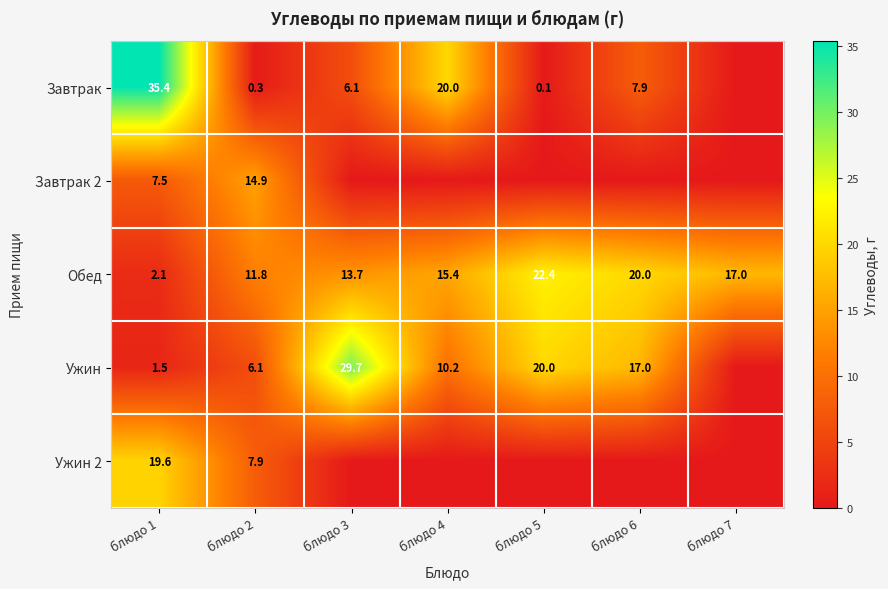

Where is Обед nearest to the value 12?

блюдо 2